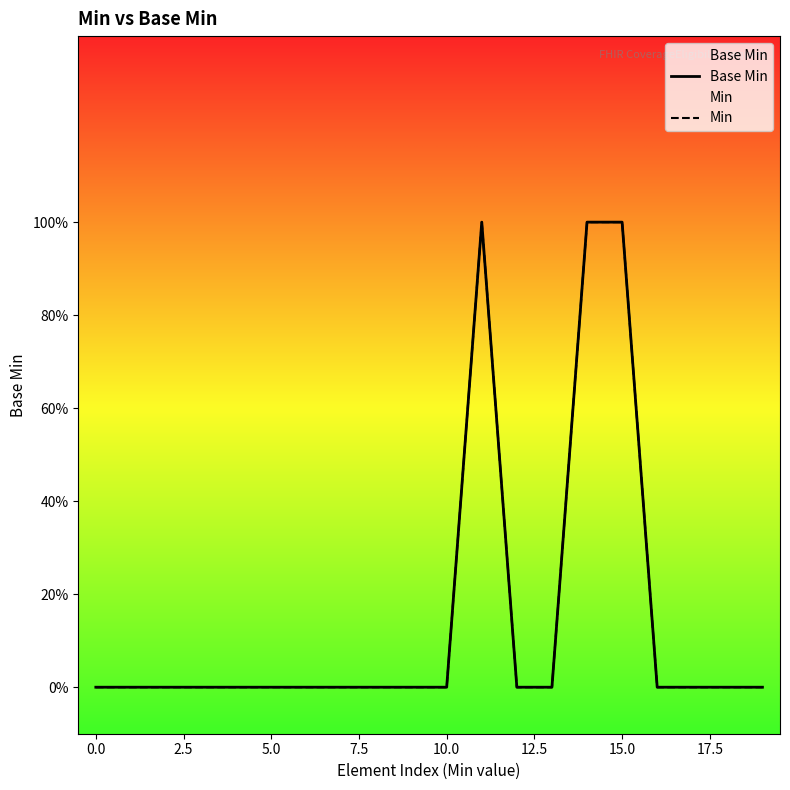

How many lines are shown in the chart?

2